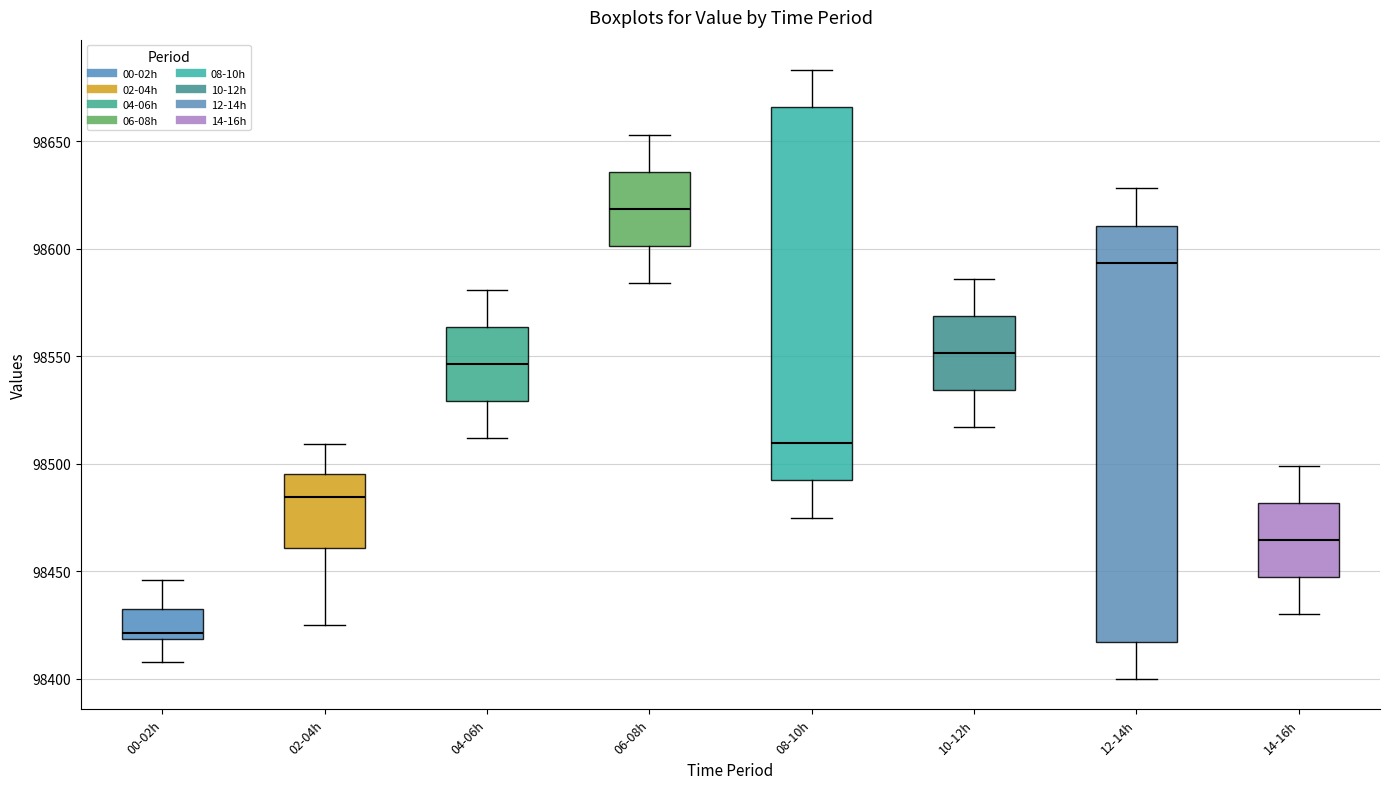

Reading left to right, read every box against the y-axis: the position of its median line, the range the box covers, and the ends of its whiskers. The values are not printed on the chart, so give them approximately, as read against the axis.

00-02h: median 98420 (just above the box's lower edge), box 98420 to 98435, whiskers 98410 to 98445
02-04h: median 98485, box 98460 to 98495, whiskers 98425 to 98510
04-06h: median 98545, box 98530 to 98565, whiskers 98510 to 98580
06-08h: median 98620, box 98600 to 98635, whiskers 98585 to 98655
08-10h: median 98510, box 98490 to 98665, whiskers 98475 to 98685
10-12h: median 98550, box 98535 to 98570, whiskers 98515 to 98585
12-14h: median 98595, box 98415 to 98610, whiskers 98400 to 98630
14-16h: median 98465, box 98445 to 98480, whiskers 98430 to 98500